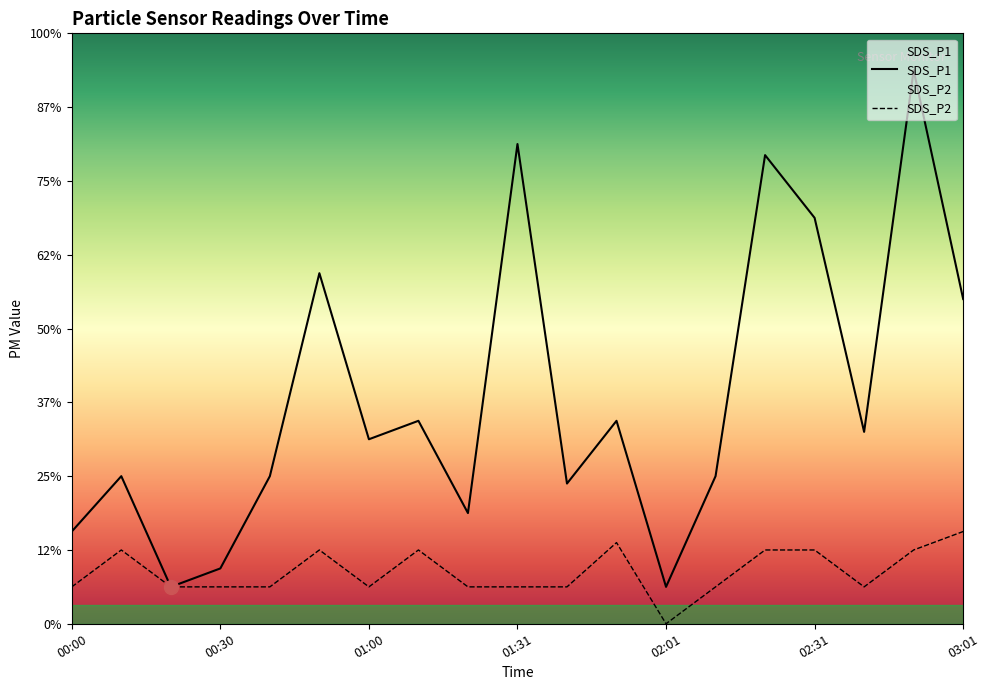

Rank the series by their maximum value, from highest to lowest.

SDS_P1, SDS_P2